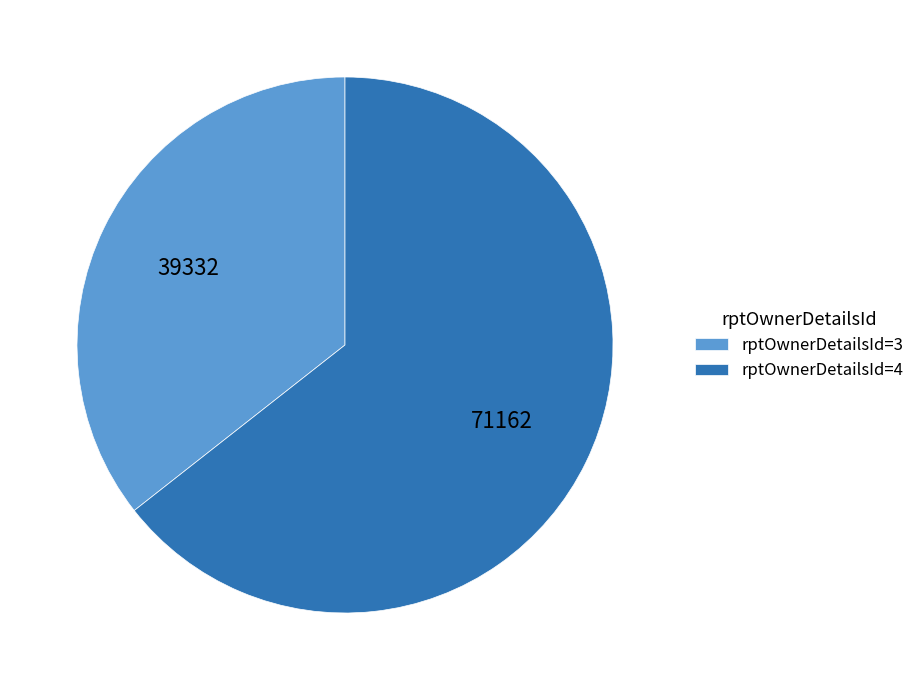

Rank the categories by value from lowest to highest.

rptOwnerDetailsId=3, rptOwnerDetailsId=4